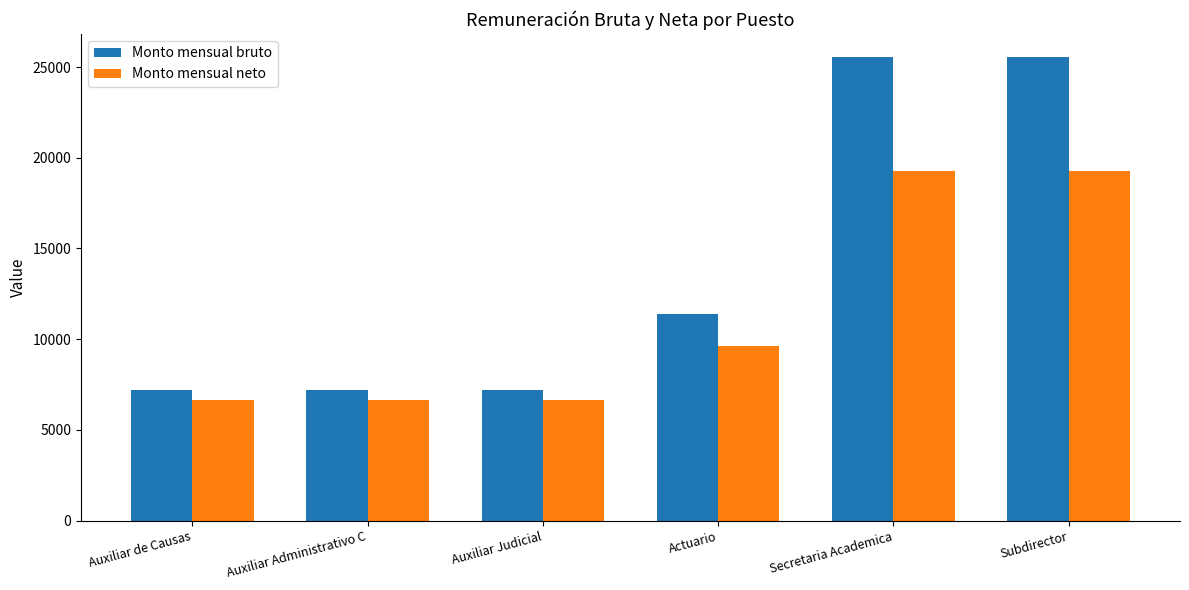

Which series changed the most between Auxiliar Administrativo C and Secretaria Academica?

Monto mensual bruto